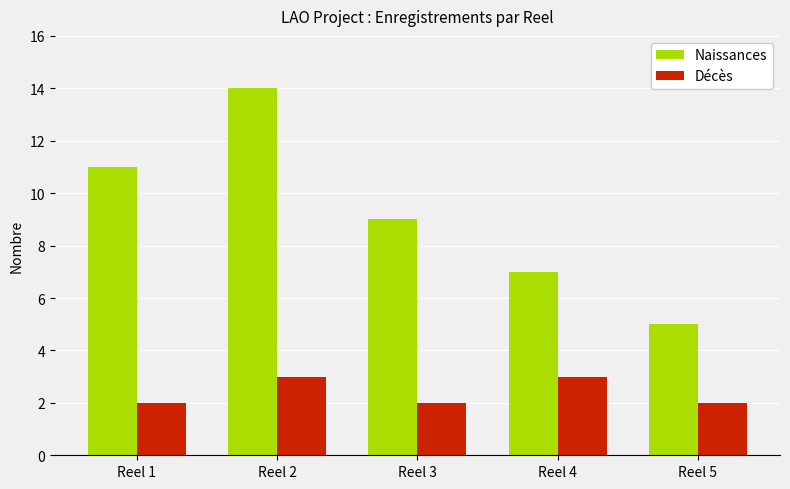

What is the sum of the Décès values at Reel 2 and Reel 3?

5